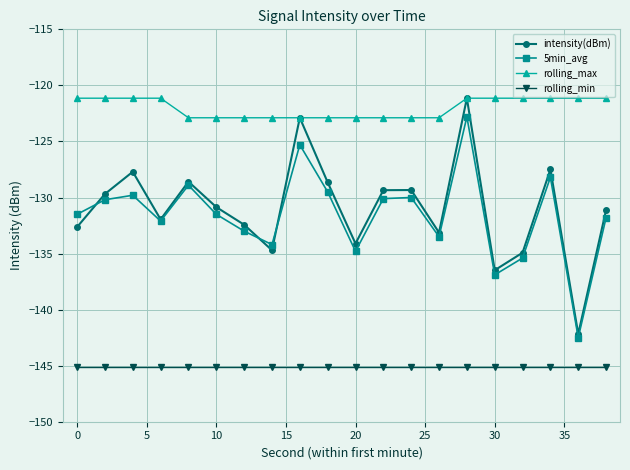

True or false: 5min_avg has more than 2 points higher than both neighbors.

True